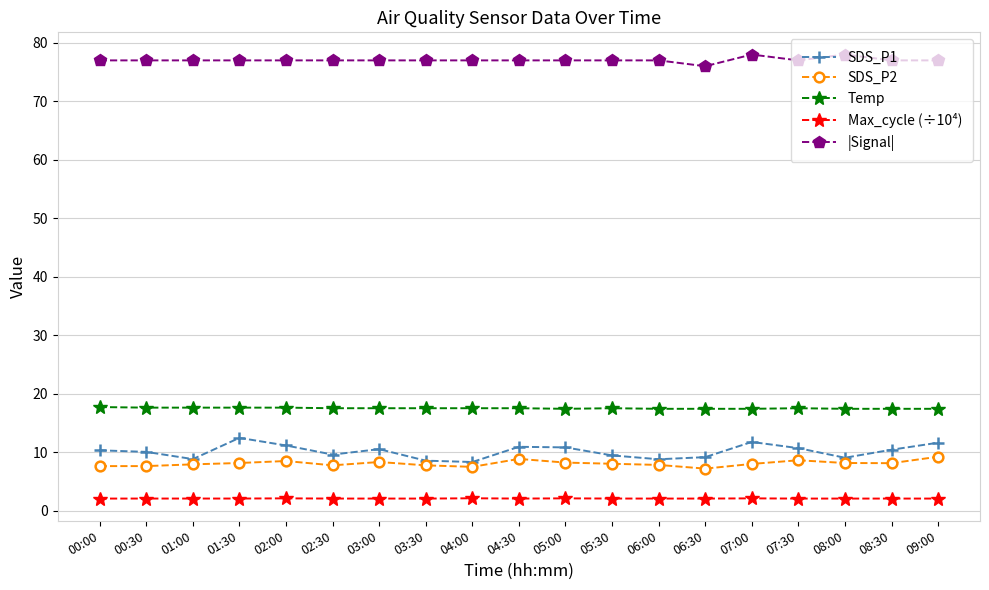

What is the maximum value shown in the chart?

78.0